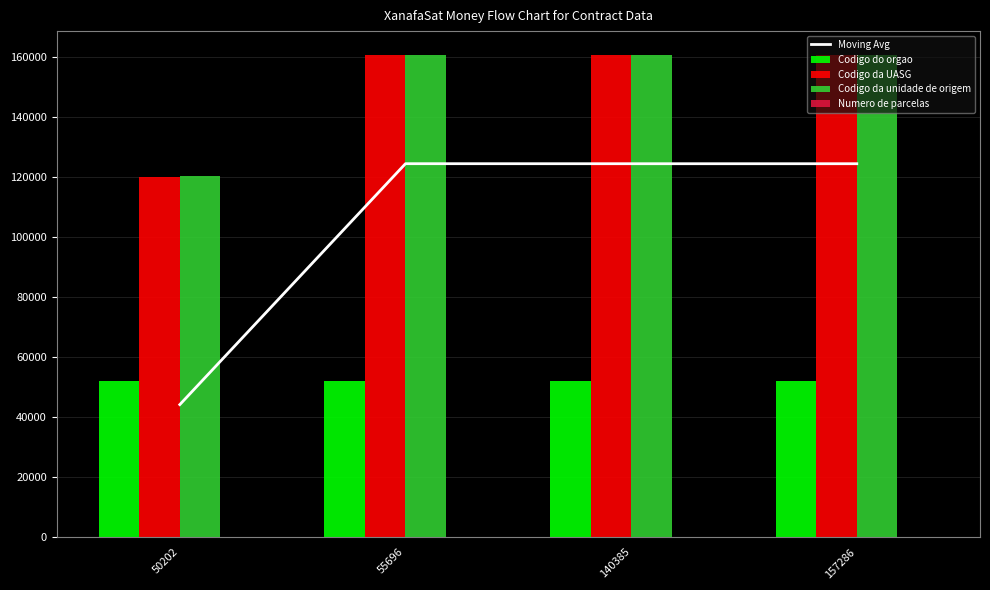

Count the Codigo do orgao values in the range 52121 to 52122.

3